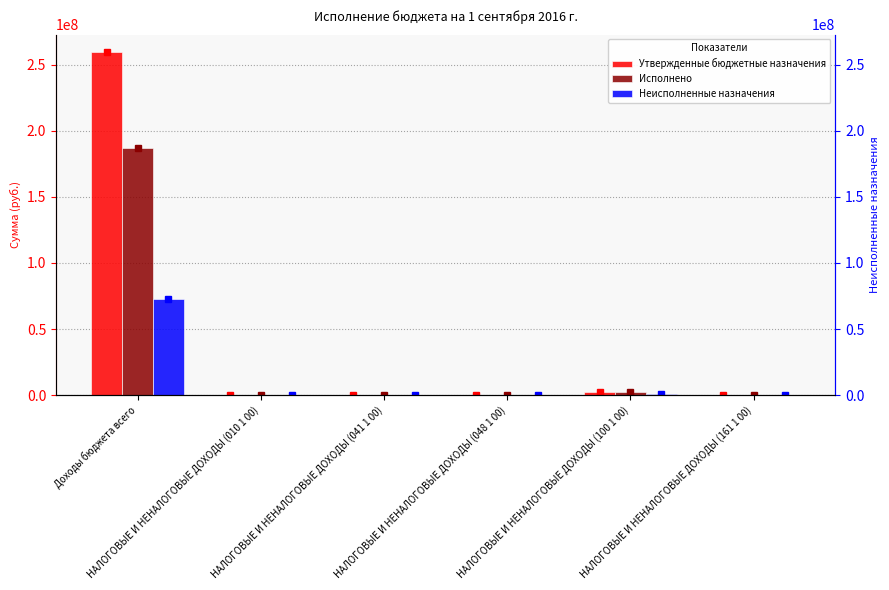

At which category is the sum across all series the highest?

Доходы бюджета всего